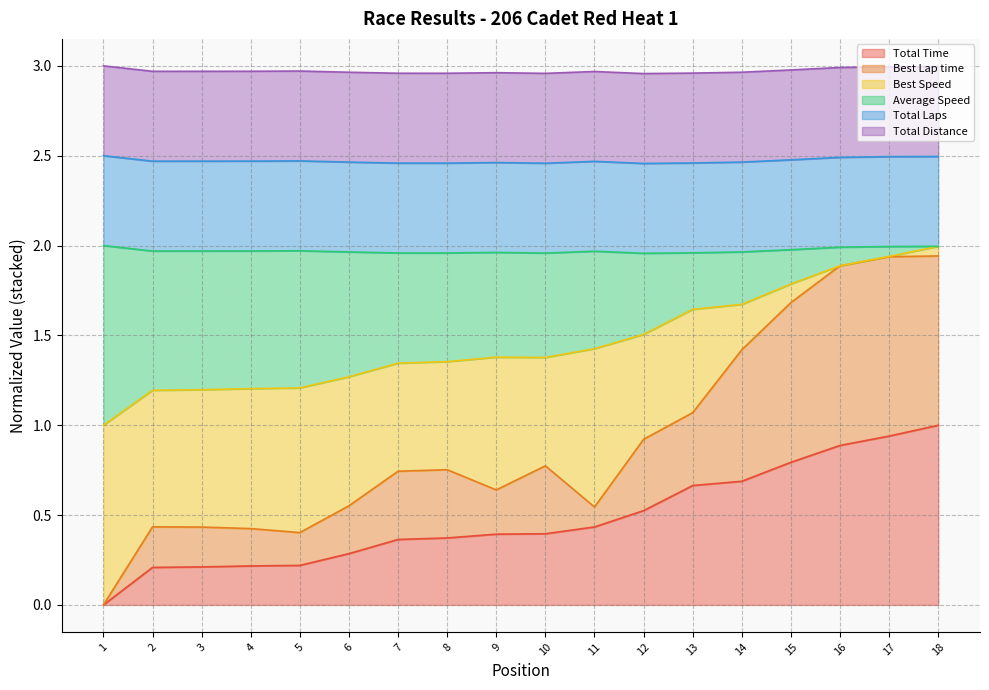

How many interior local peaks does the Average Speed series have?

1